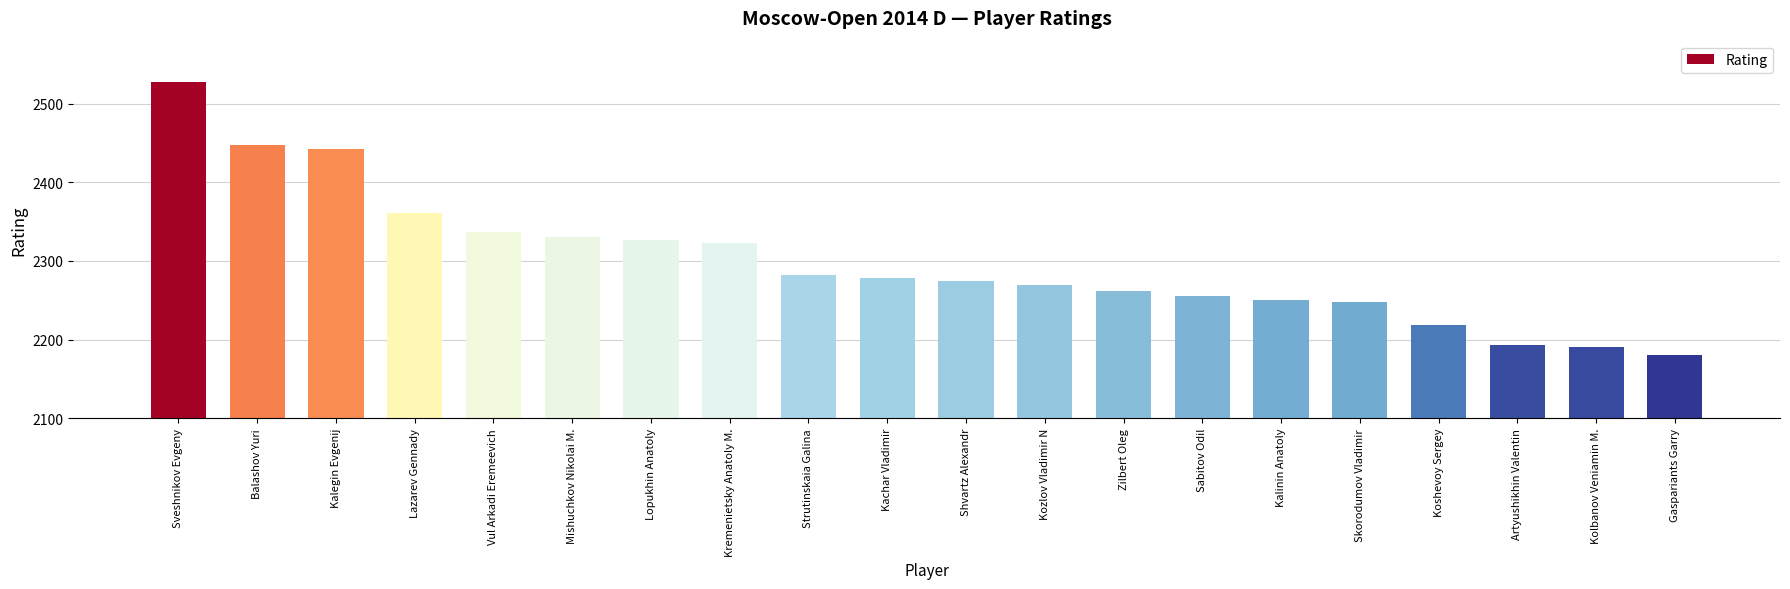

What is the change in value from Zilbert Oleg to Gaspariants Garry?

-82